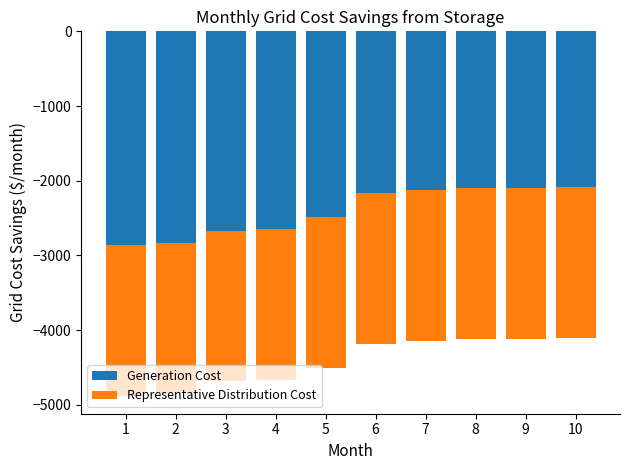

What is the sum of the Generation Cost values at 3 and 6?

-4834